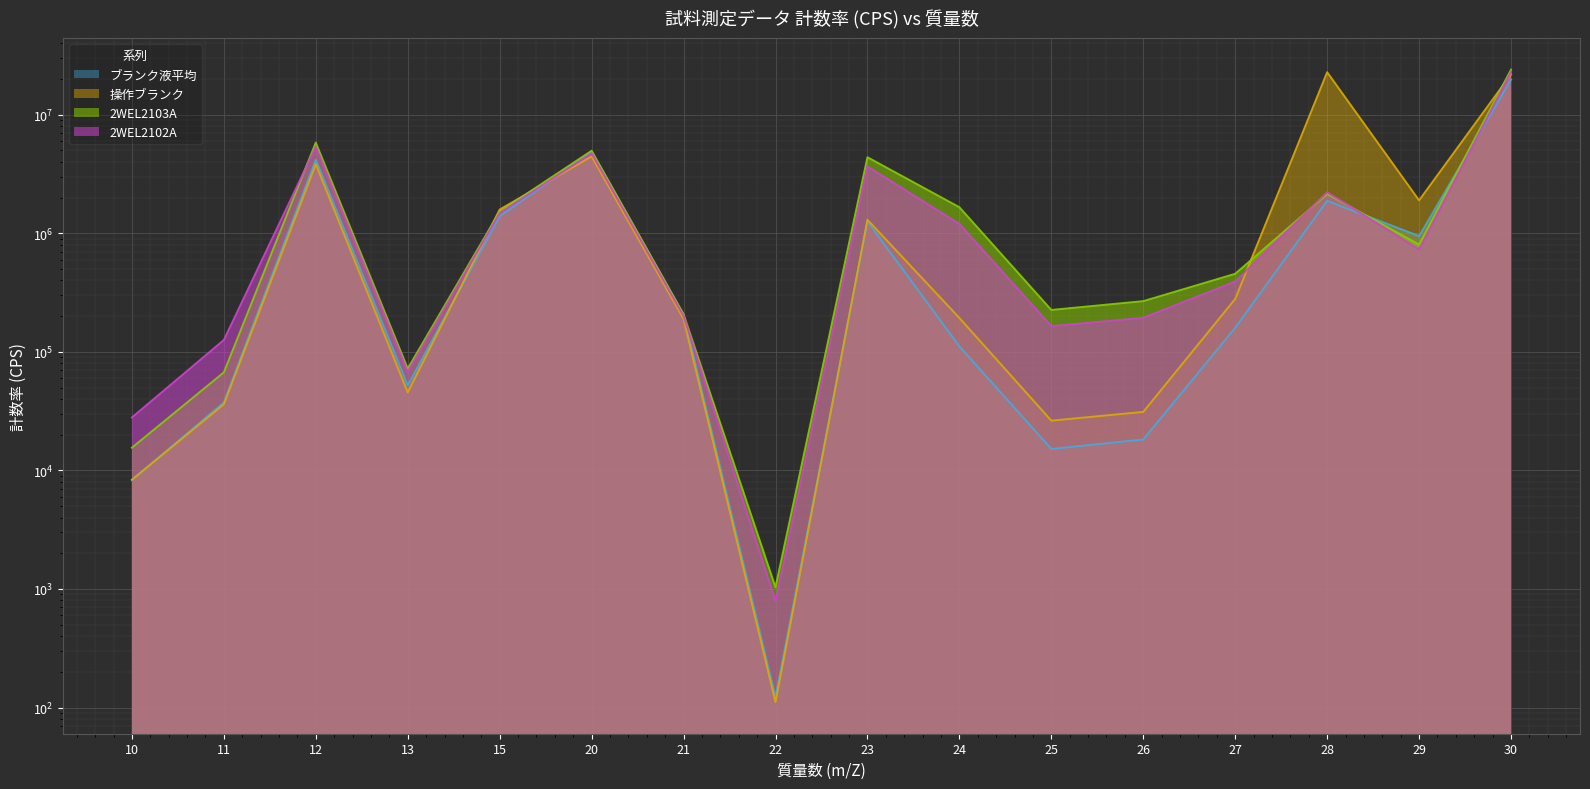

What is the difference between the 2WEL2102A values at 25 and 11?

38955.6